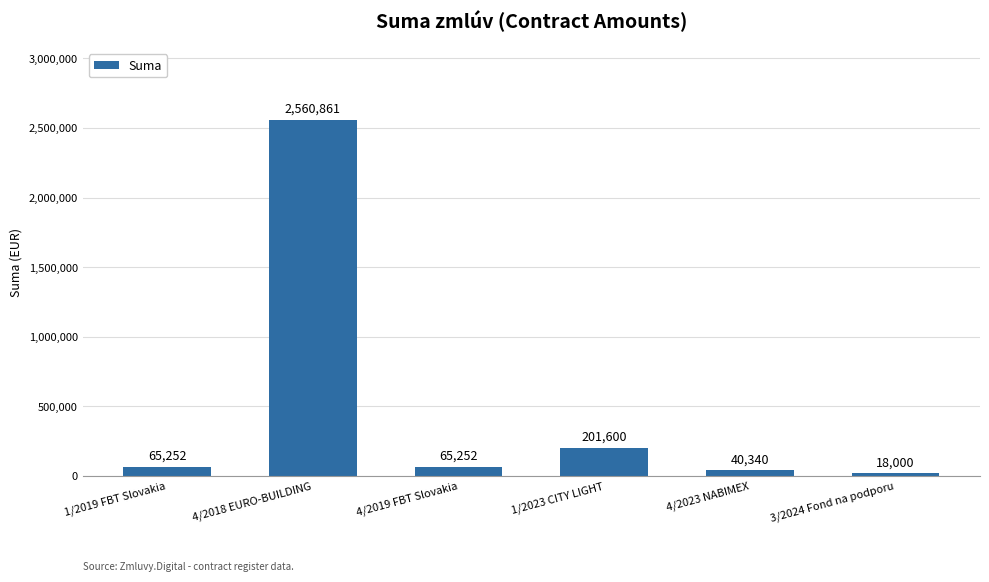

What position from the right is 3/2024 Fond na podporu?

1